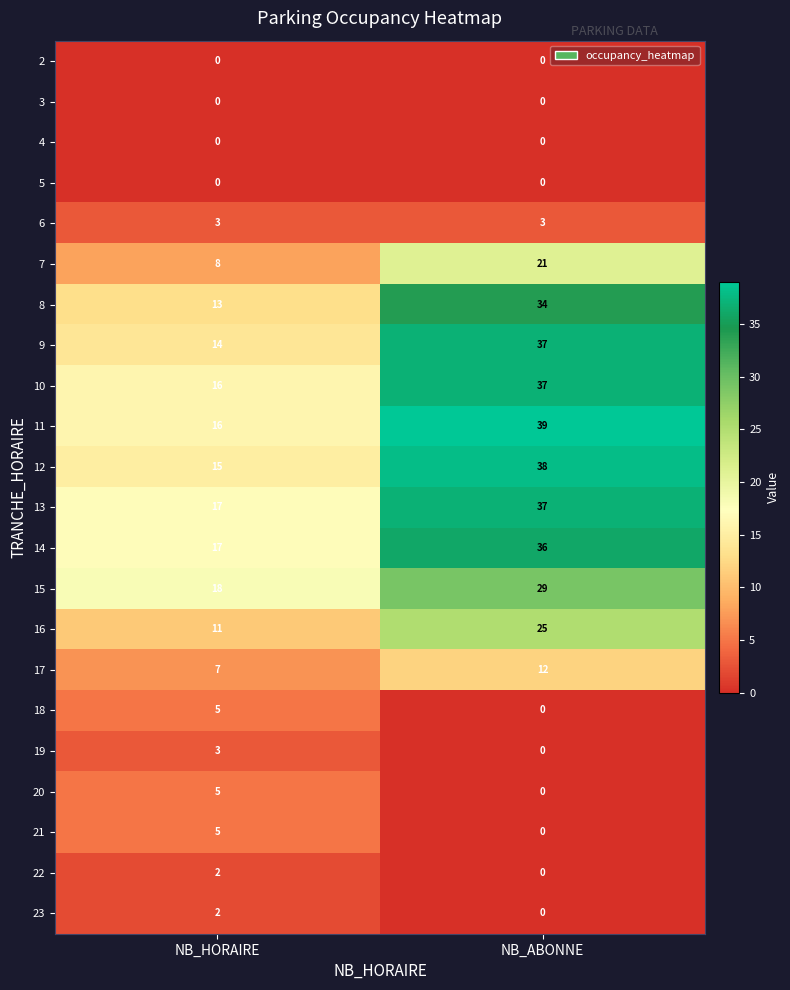

What is the difference between the highest and lowest values at NB_ABONNE?

39